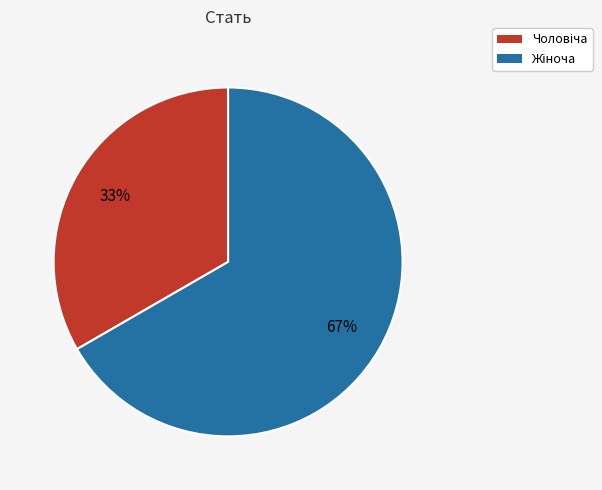

Does any single category account for the majority?

Yes